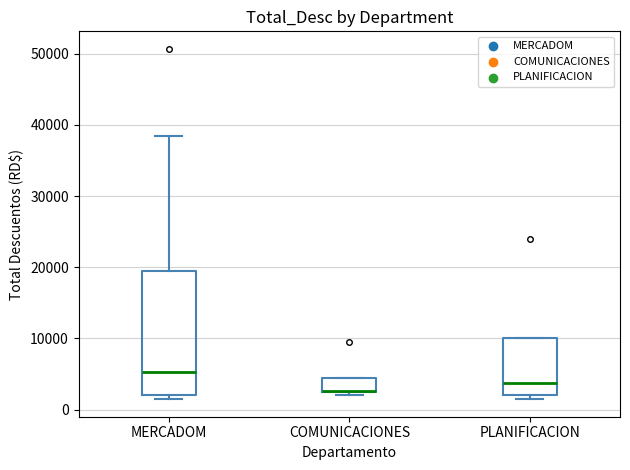

Where is the upper edge of the box for PLANIFICACION on the y-axis? The values are not printed on the chart, so give them approximately, as read against the axis.

10000